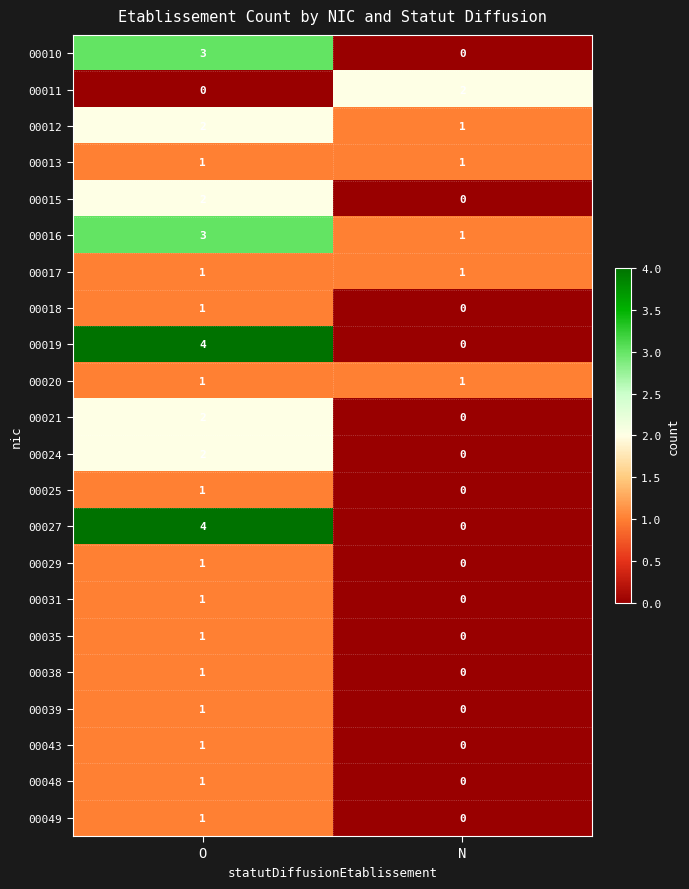

List the labels in order of 00011 value, smallest first.

O, N